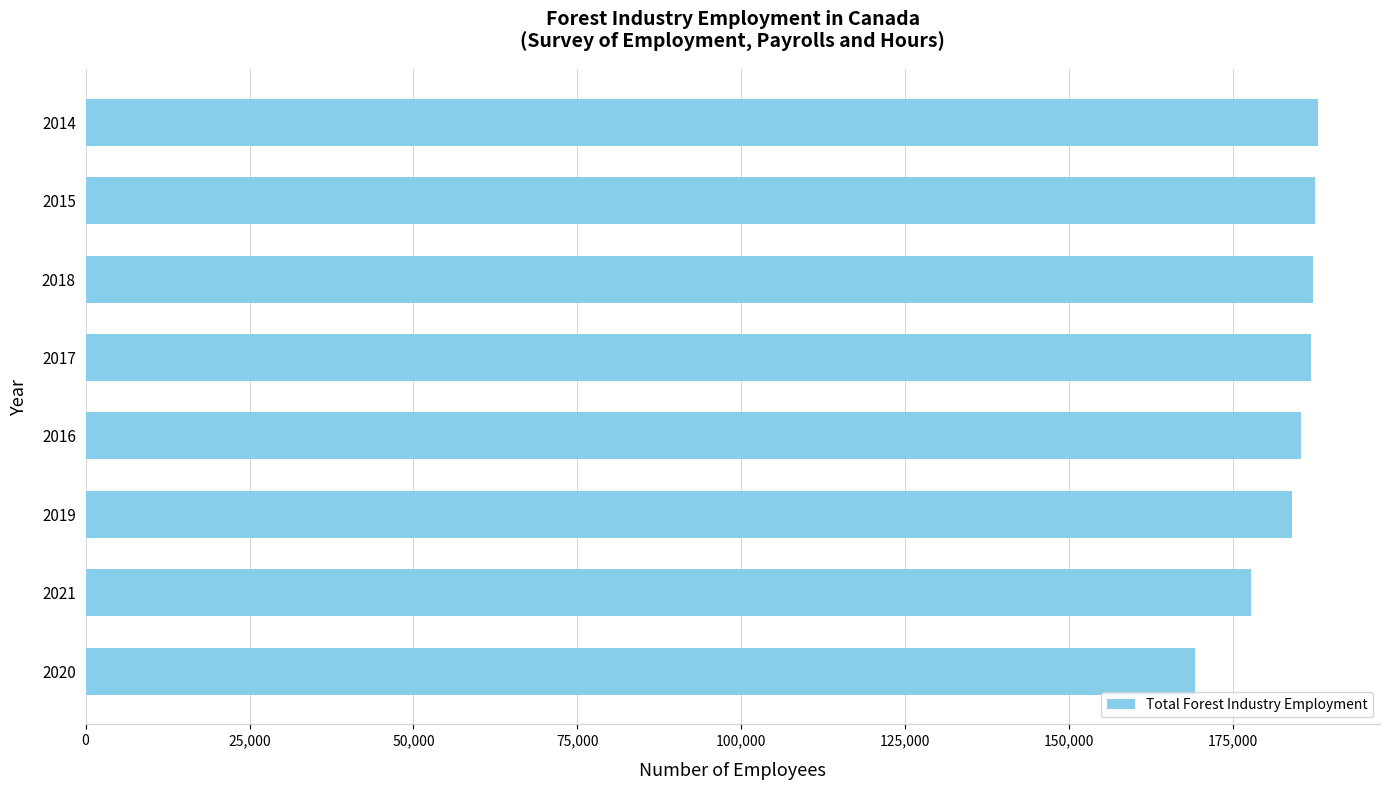

Does the chart contain any negative values?

No